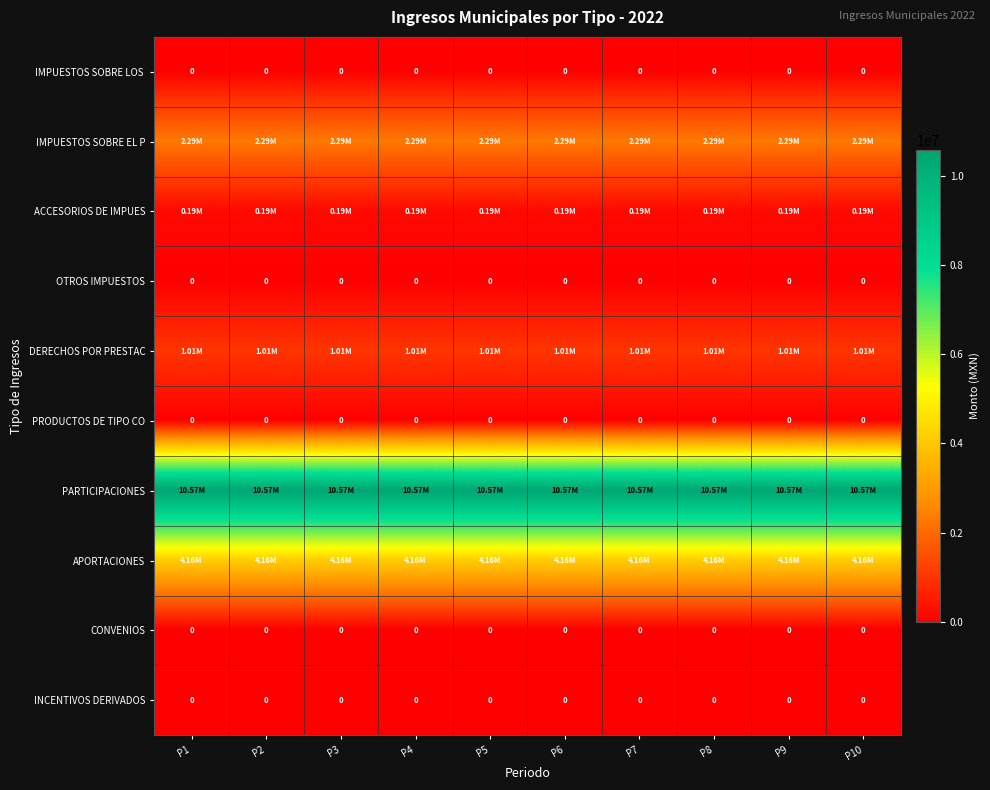

At which label does IMPUESTOS SOBRE LOS reach its minimum?

P1